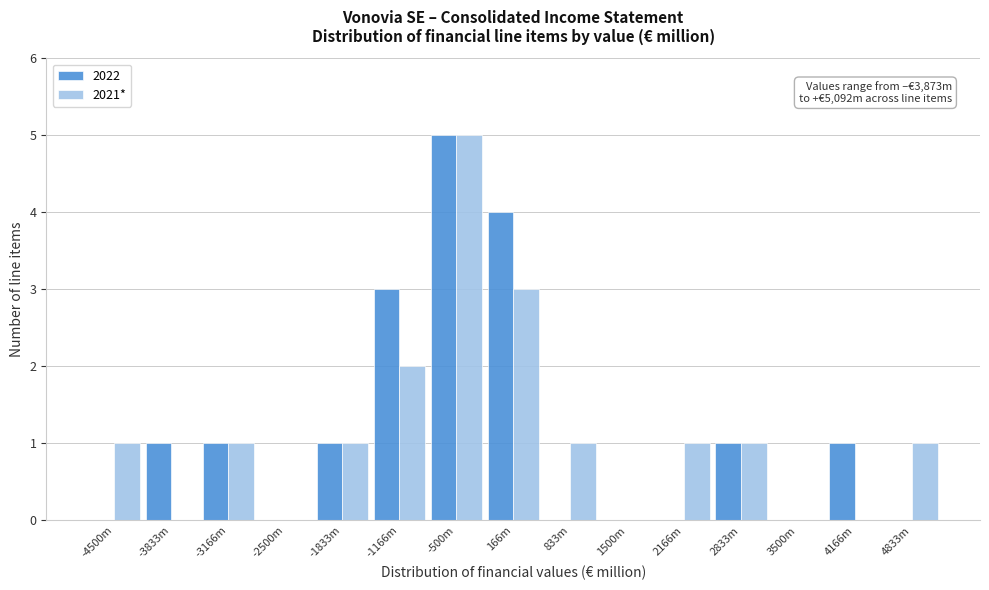

Reading right to left, transcribe all the data shown in this chart.

2022: 4833m=0	4166m=1	3500m=0	2833m=1	2166m=0	1500m=0	833m=0	166m=4	-500m=5	-1166m=3	-1833m=1	-2500m=0	-3166m=1	-3833m=1	-4500m=0
2021*: 4833m=1	4166m=0	3500m=0	2833m=1	2166m=1	1500m=0	833m=1	166m=3	-500m=5	-1166m=2	-1833m=1	-2500m=0	-3166m=1	-3833m=0	-4500m=1